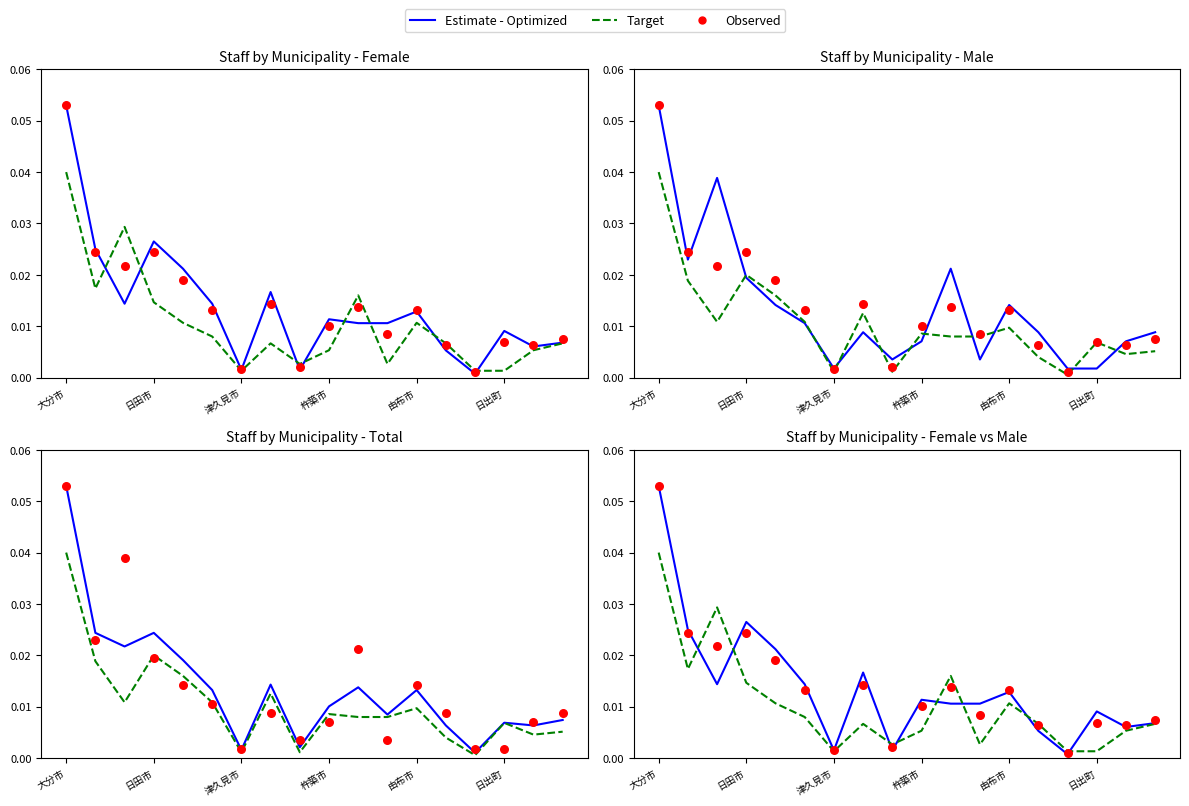

At how many categories does at least one series exceed 0?

18